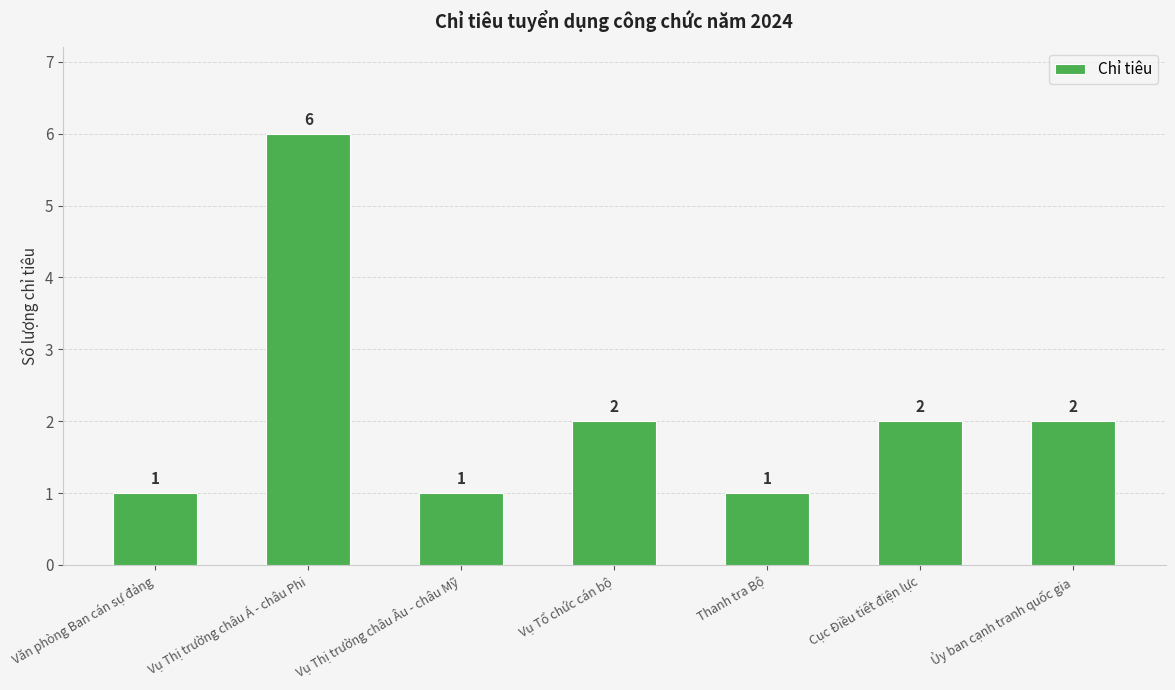

Which label corresponds to the largest value in the chart?

Vụ Thị trường châu Á - châu Phi